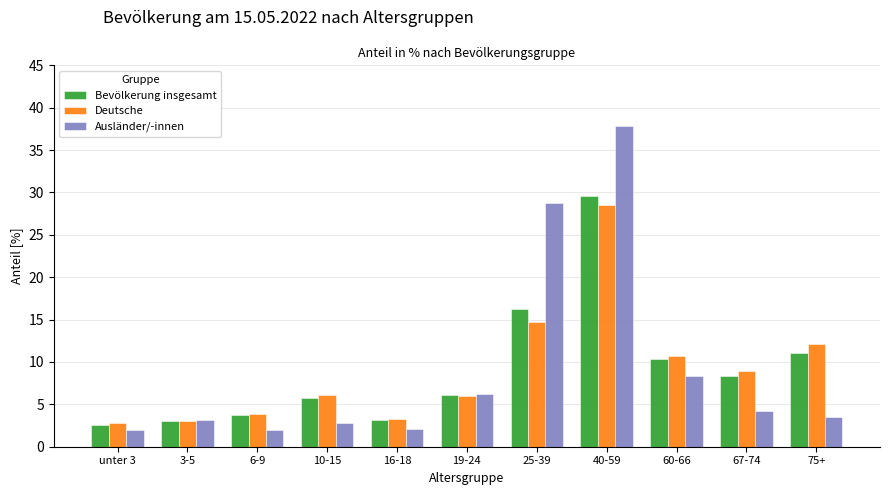

Which category has the highest value across all series?

40-59